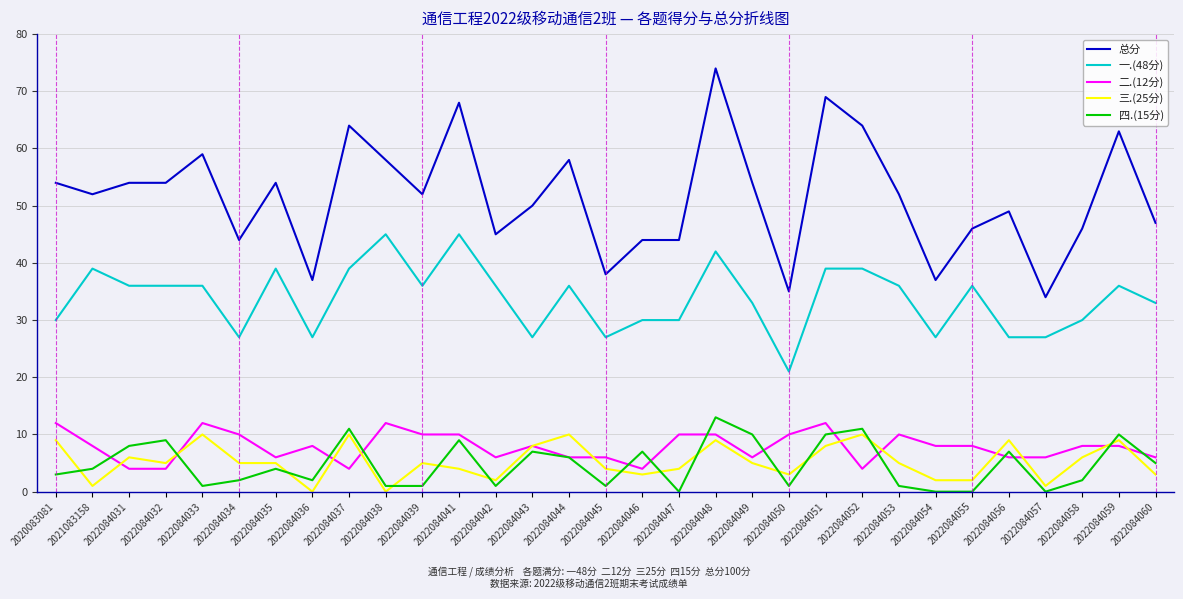

Is the value of 总分 at 2022084053 greater than the value of 四.(15分) at 2022084050?

Yes